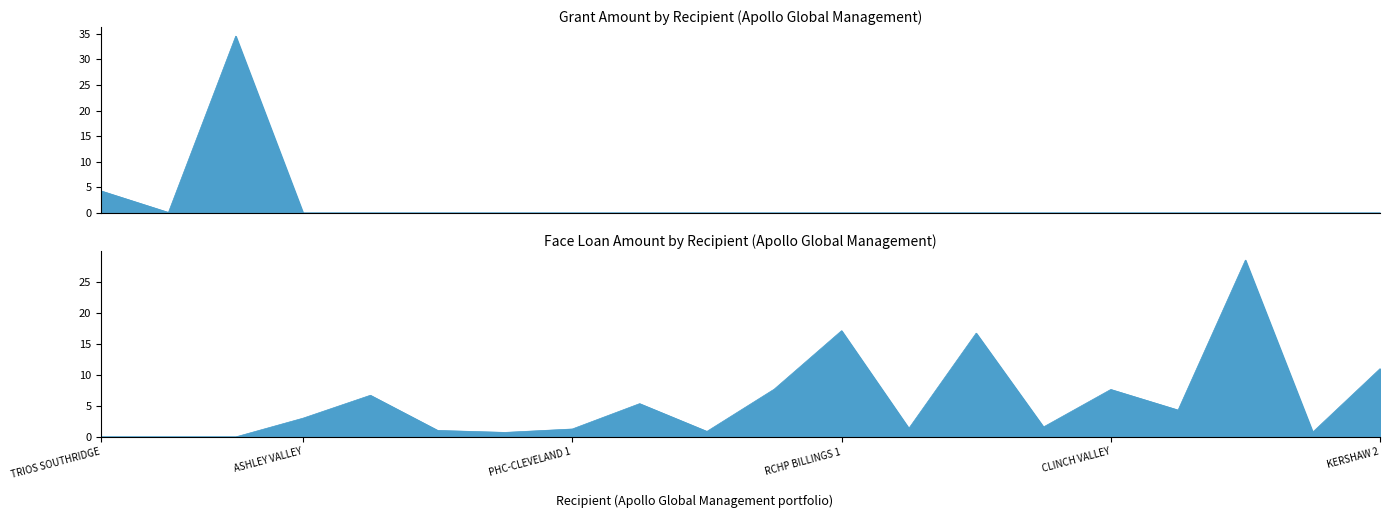

True or false: Grant Amount (millions) has more than 1 interior local peaks.

False